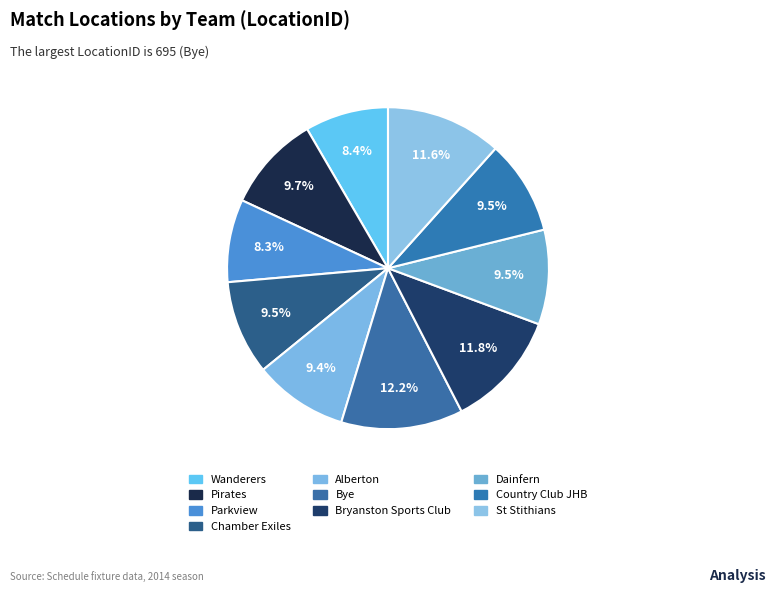

Which slice is the largest?

Bye